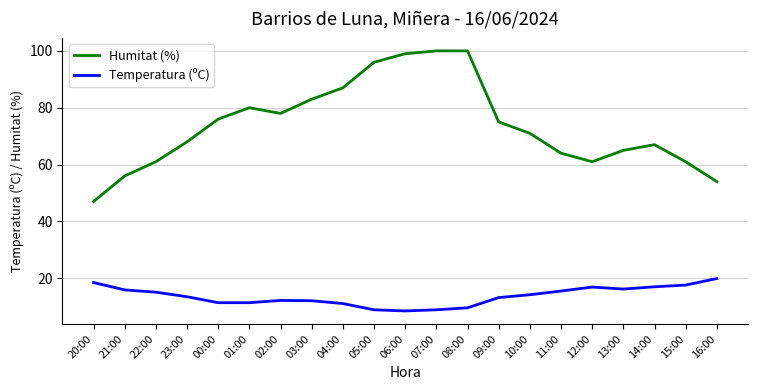

What is the spread (max minus min) of values at 04:00?

75.9